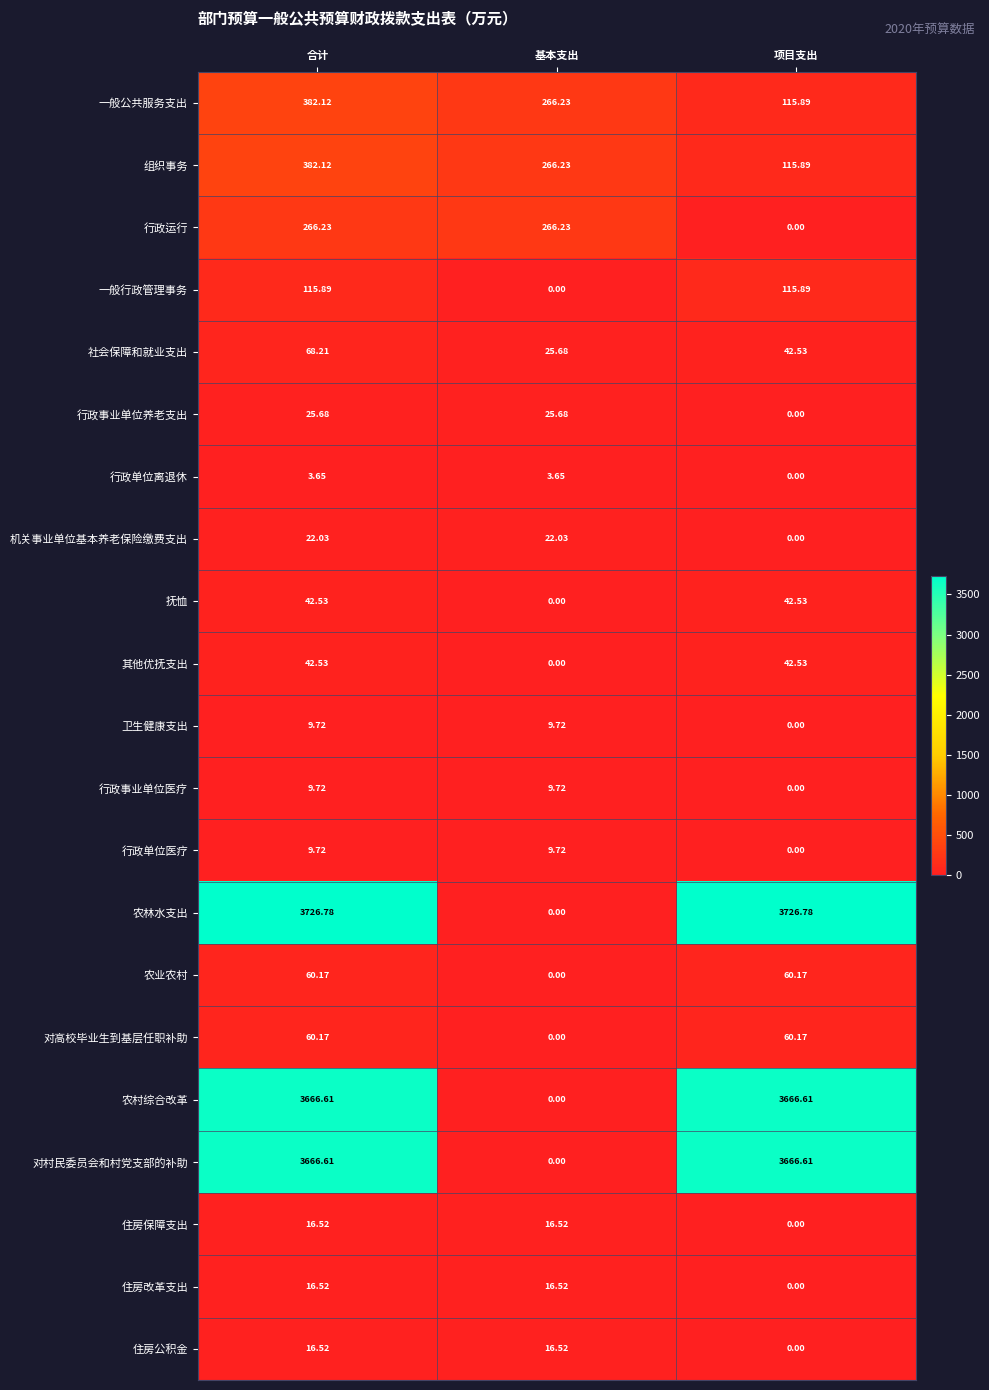

At which label does 卫生健康支出 first exceed 9?

合计